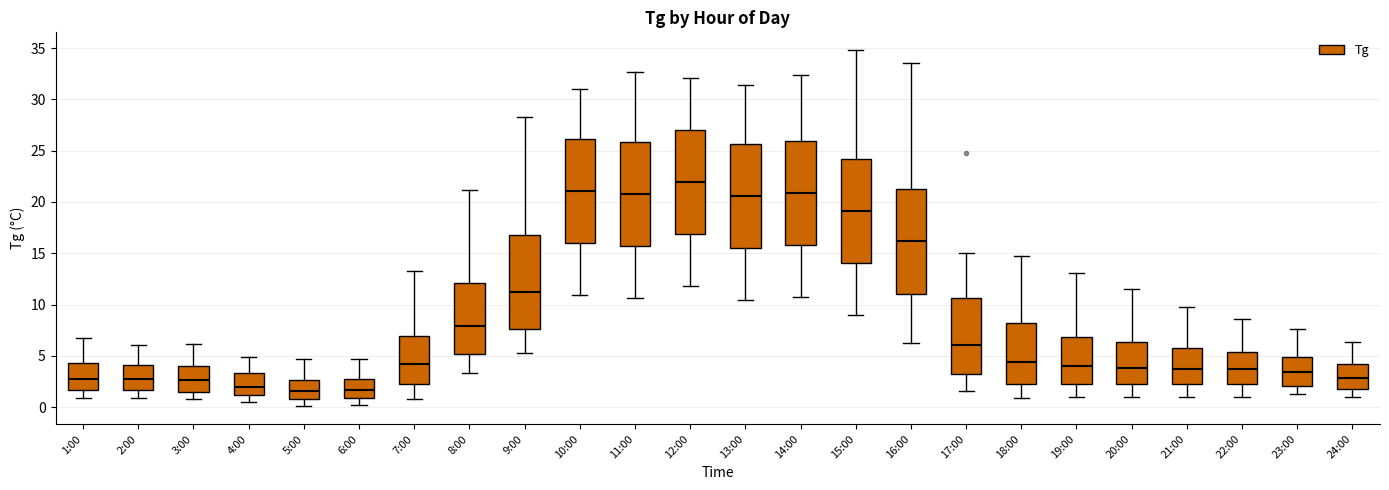

Where is the upper edge of the box for 4:00 on the y-axis? The values are not printed on the chart, so give them approximately, as read against the axis.

3.5